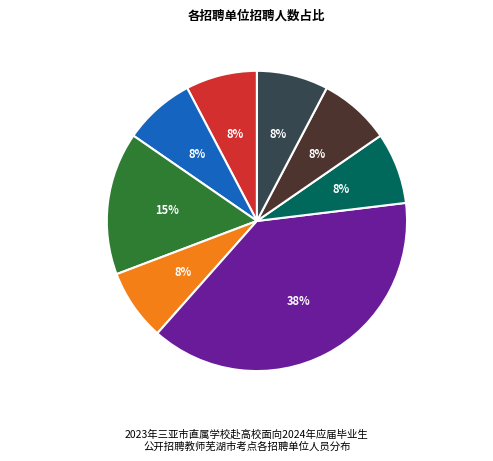

Which has a higher value, 中央民族大学附属中学三亚学校 or 西南大学三亚中学?

中央民族大学附属中学三亚学校